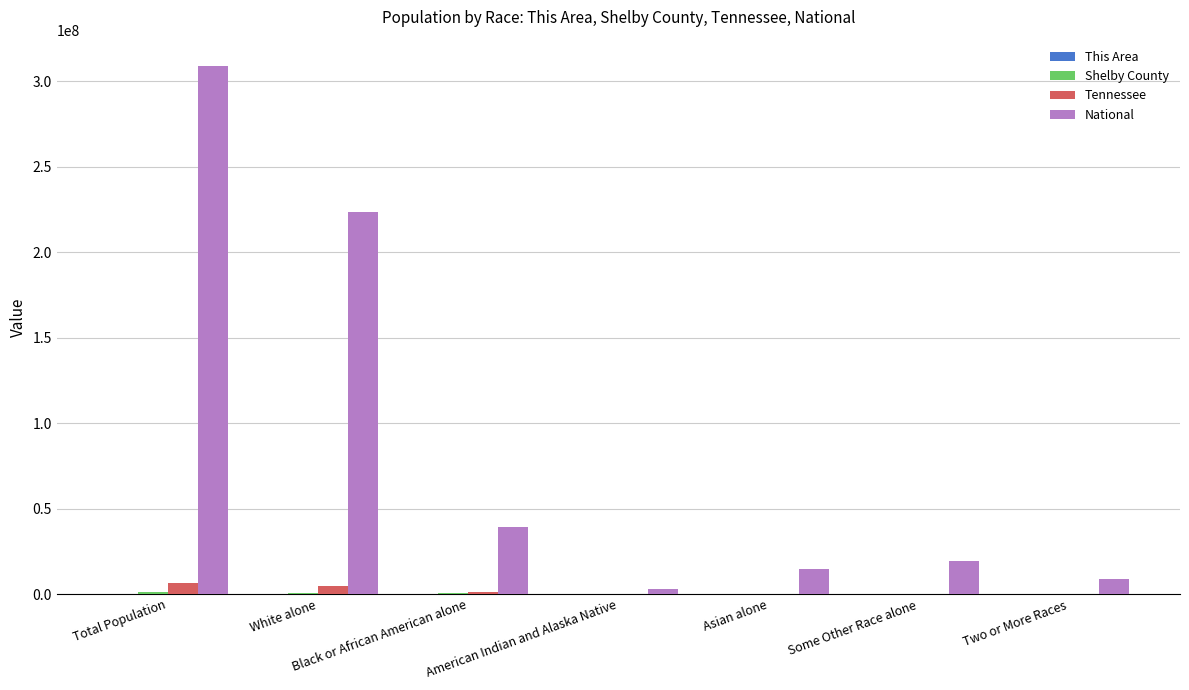

At which label is National closest to 155838893?

White alone